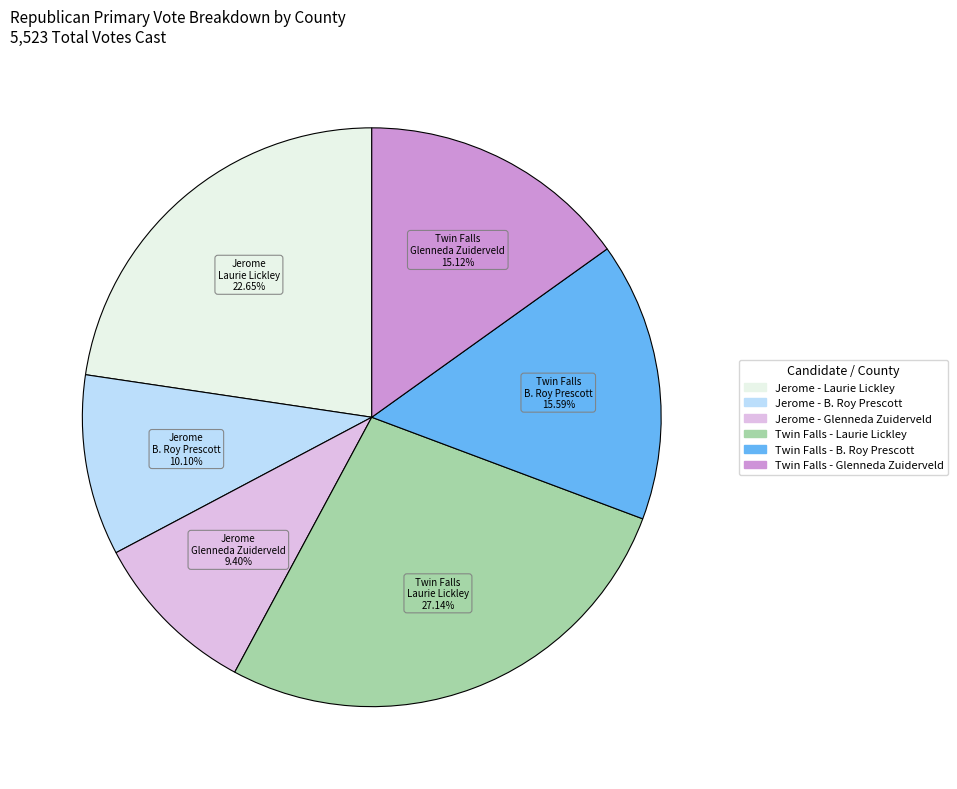

Does any single category account for the majority?

No